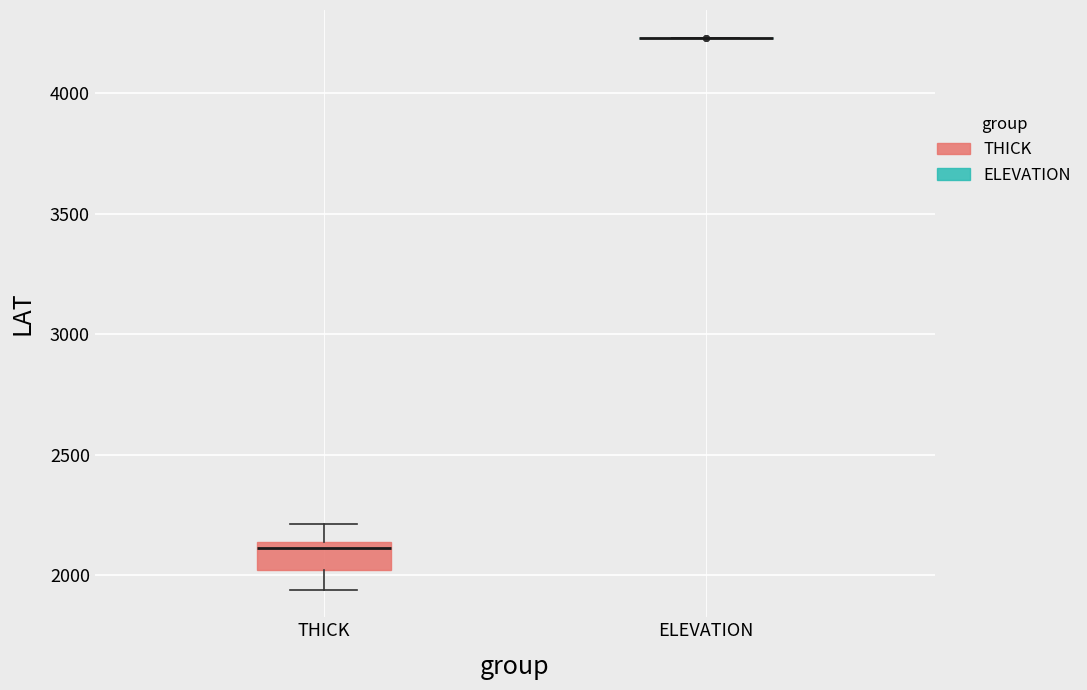

Reading left to right, read every box against the y-axis: the position of its median line, the range the box covers, and the ends of its whiskers. The values are not printed on the chart, so give them approximately, as read against the axis.

THICK: median 2100, box 2000 to 2150, whiskers 1950 to 2200
ELEVATION: box collapsed to a line at 4250, whiskers 4250 to 4250